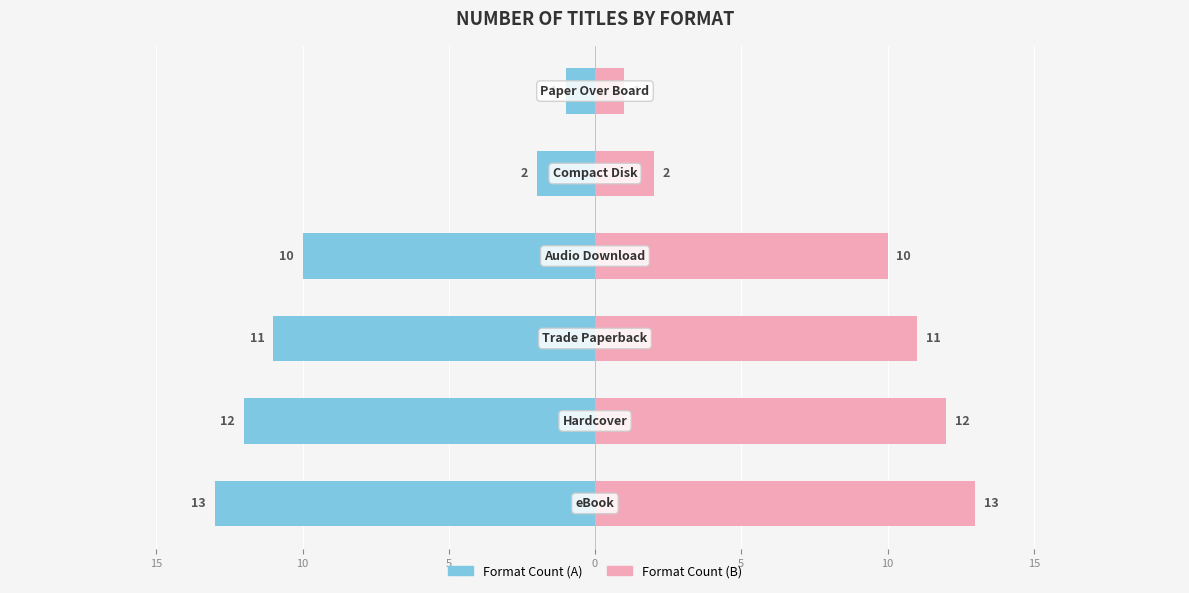

Which series has the largest range (max minus min)?

Count (left)